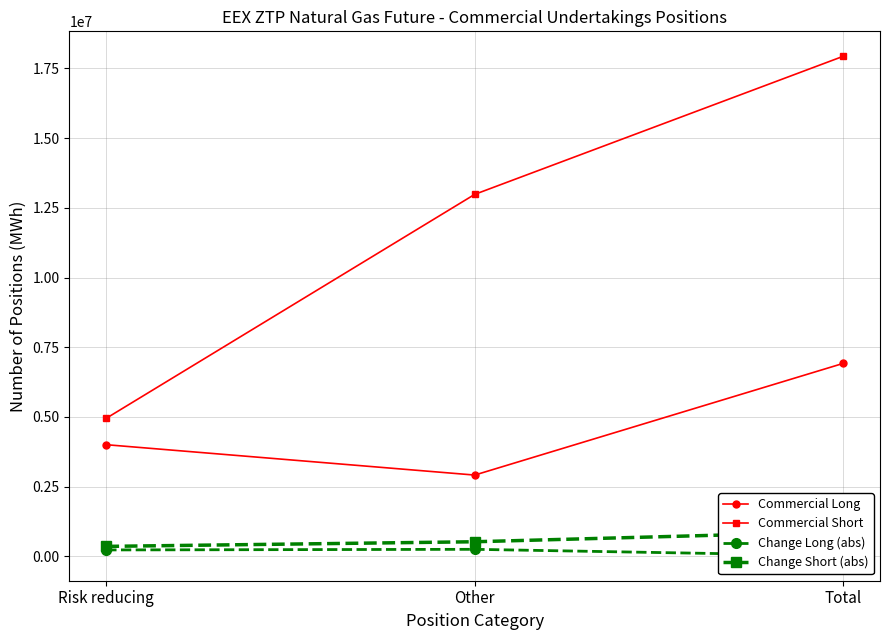

What is the label of the 2nd point from the right?

Other